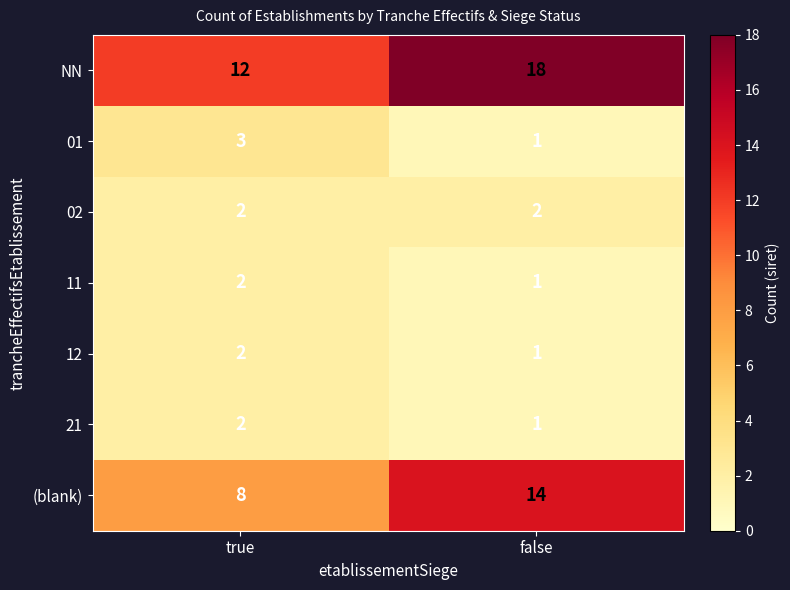

What is the sum of all 01 values?

4